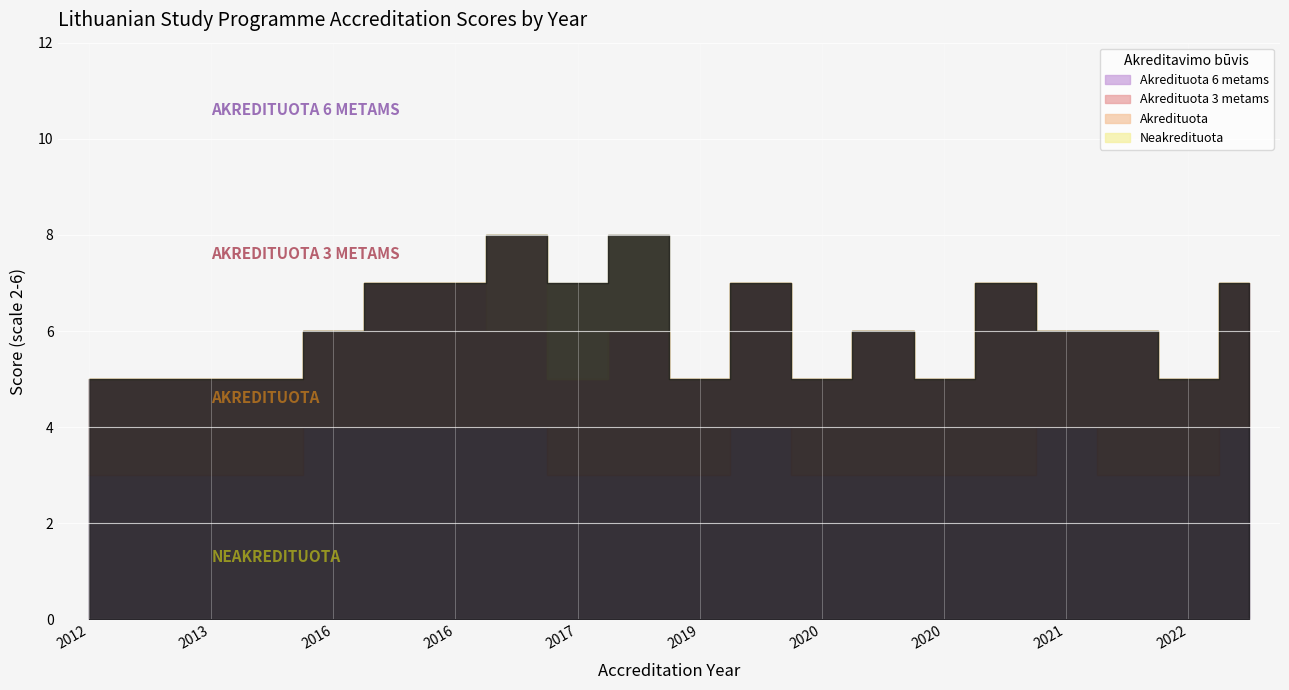

At which category is the sum across all series the highest?

2016